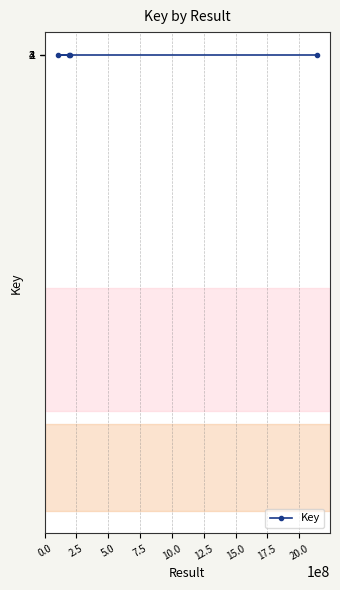

What is the sum of all values?

10